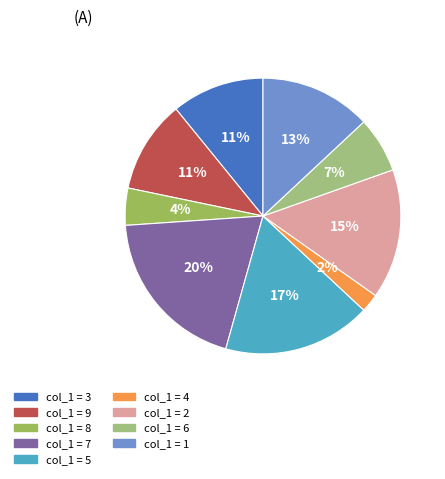

Count the number of slices in the pie.

9